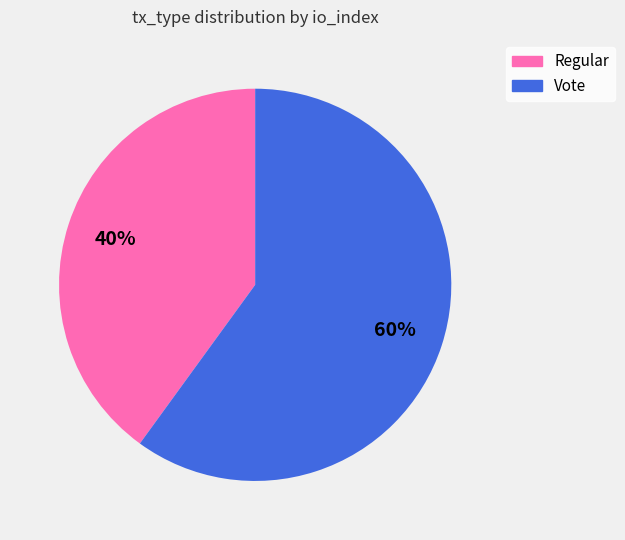

Is the sum of Regular and Vote greater than half?

Yes